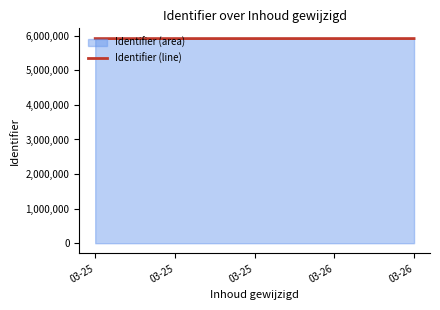

Reading right to left, what are all the values shown in this chart?

2020-03-26 10:55:49=5919393	2020-03-26 10:55:24=5918765	2020-03-25 18:27:20=5919000	2020-03-25 13:15:40=5918761	2020-03-25 13:11:09=5918756